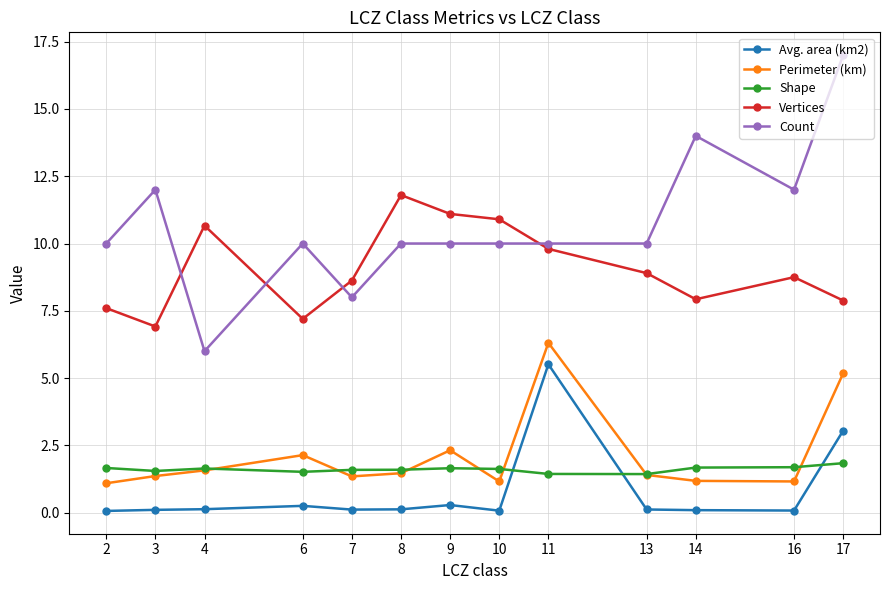

What is the difference between the maximum and minimum values in the Vertices series?

4.9